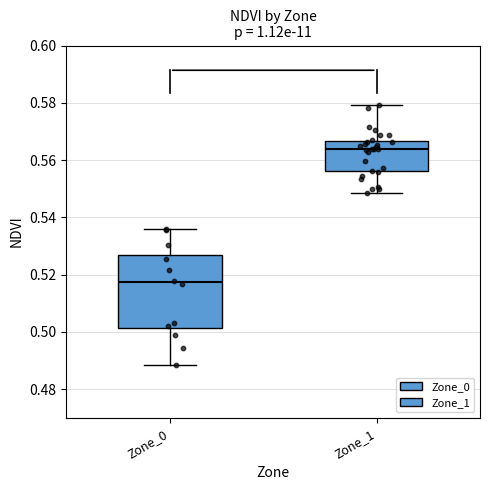

Where does the lower whisker of the box for Zone_0 end on the y-axis? The values are not printed on the chart, so give them approximately, as read against the axis.

0.488